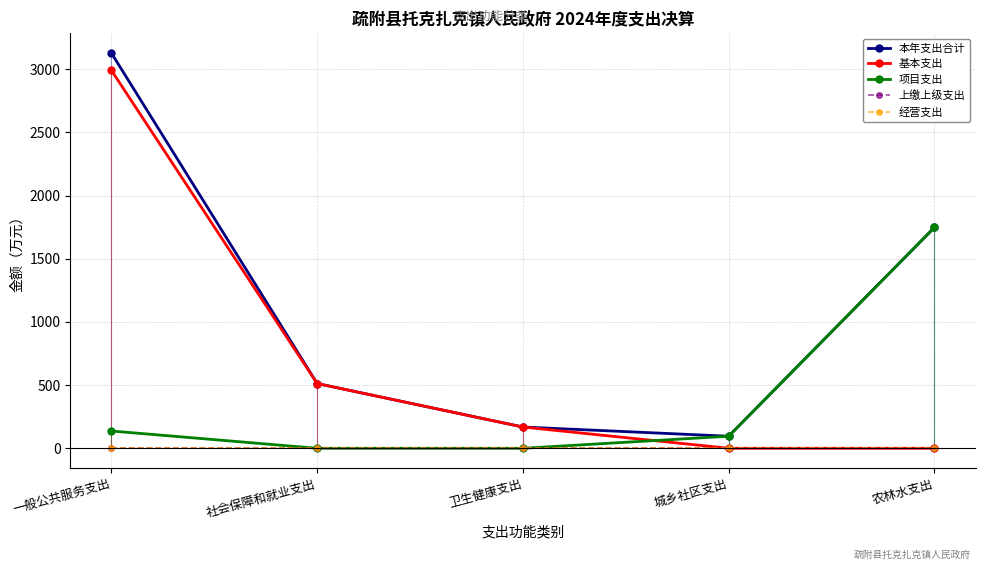

Does the chart have visible grid lines?

Yes